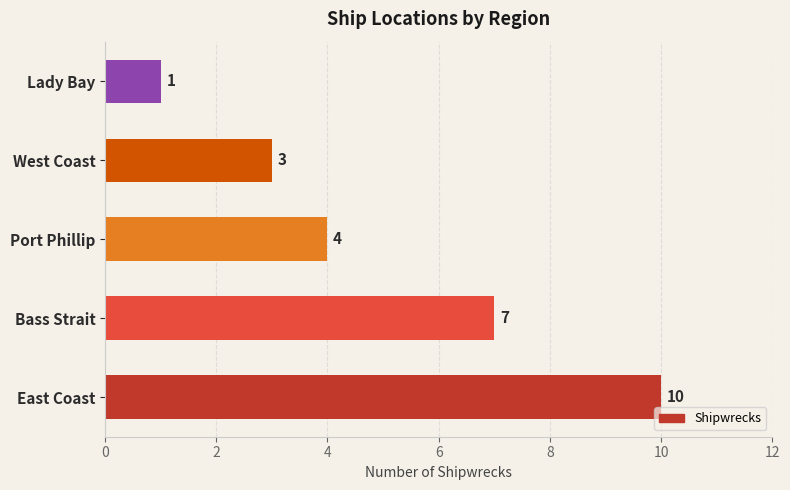

List the labels in order of value, smallest first.

Lady Bay, West Coast, Port Phillip, Bass Strait, East Coast